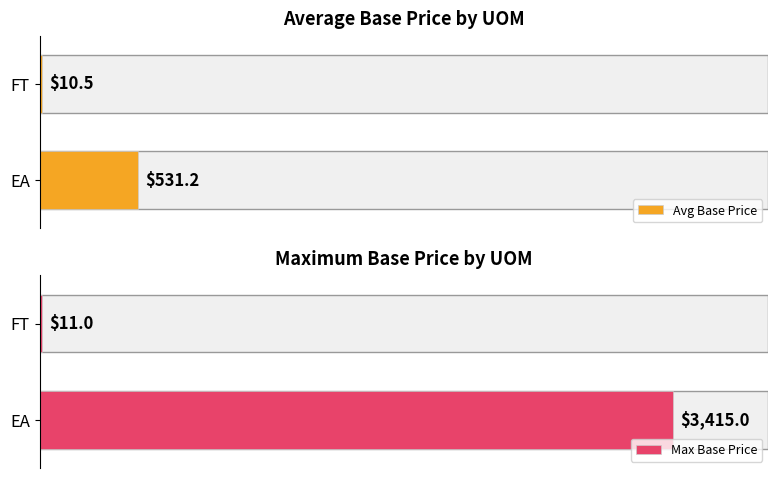

The value of Max Base Price at EA is 3415.0. True or false?

True